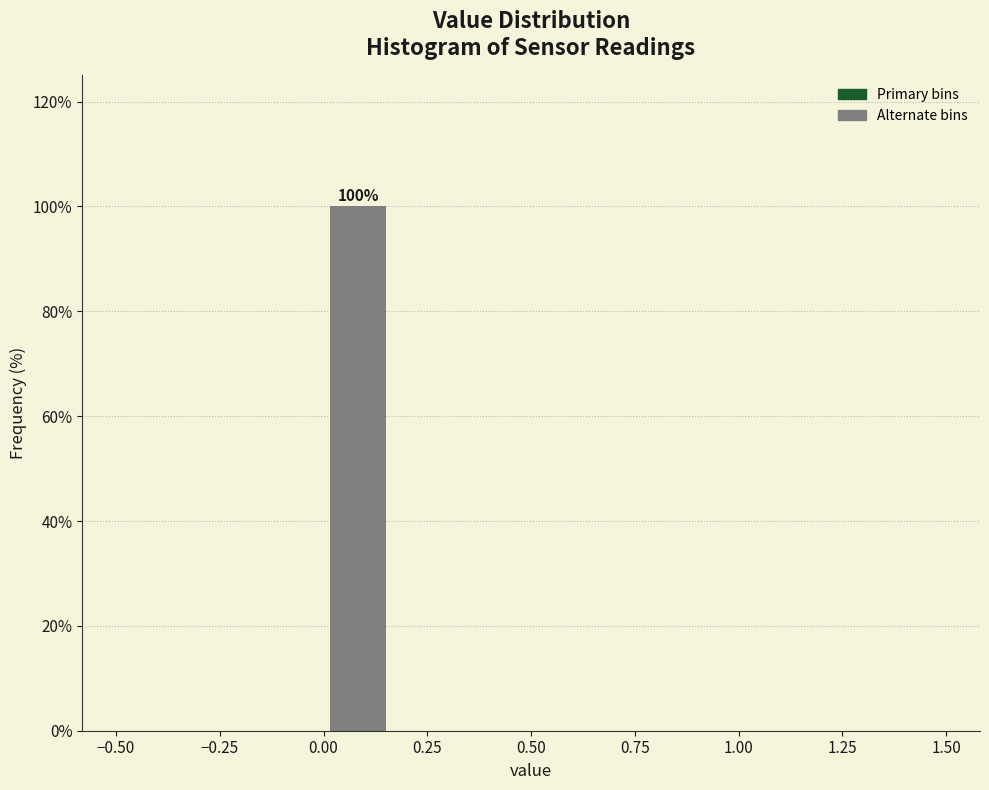

Read against the x-axis, roughly where is the centre of the tallest bar?

0.10